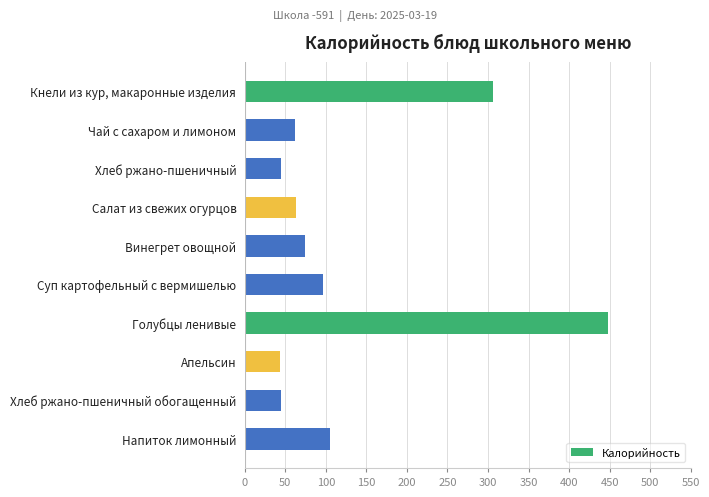

What is the average value?

129